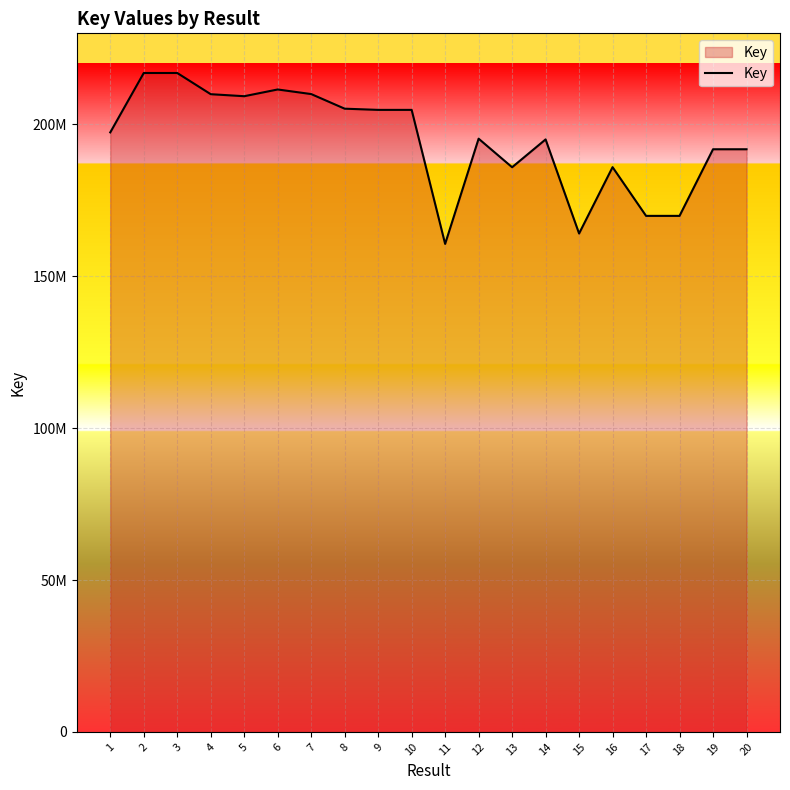

Does the chart have visible grid lines?

Yes